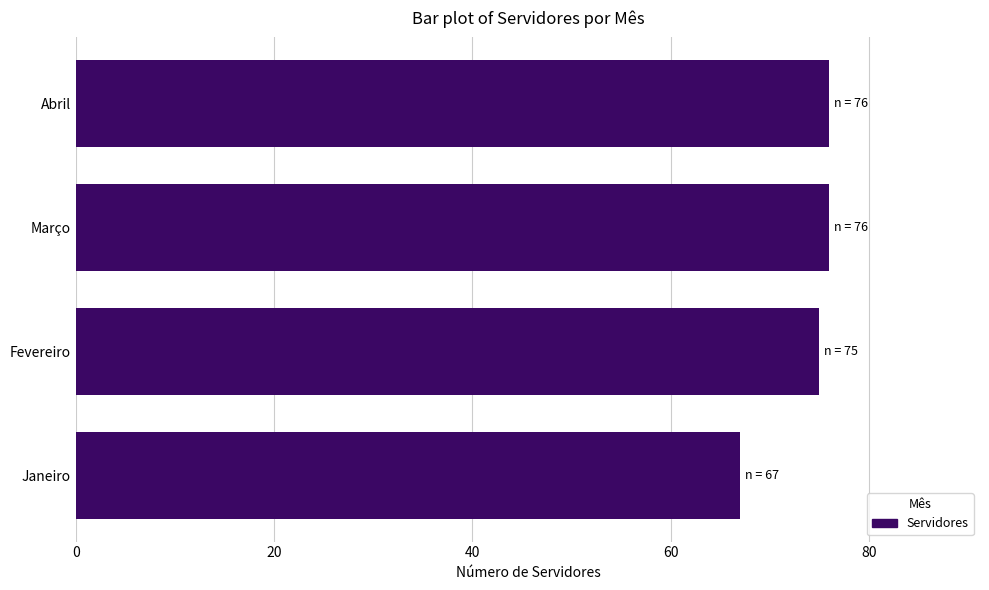

What is the change in value from Janeiro to Março?

+9